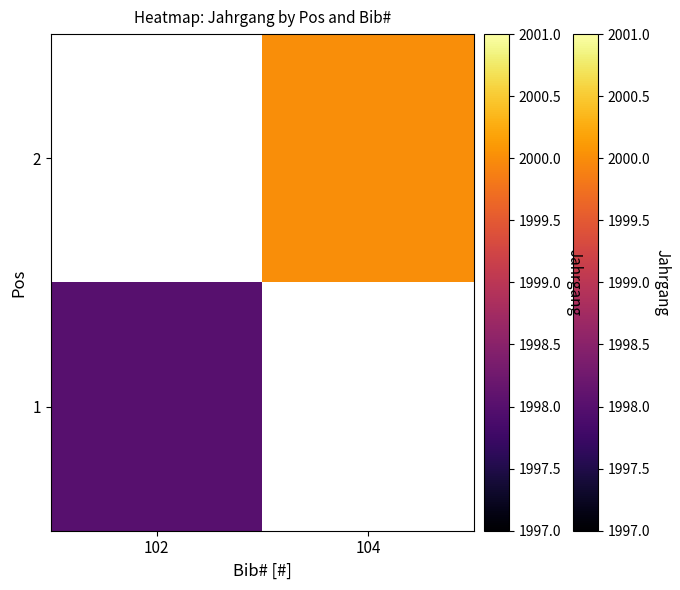

How many values in 2 are above zero?

1